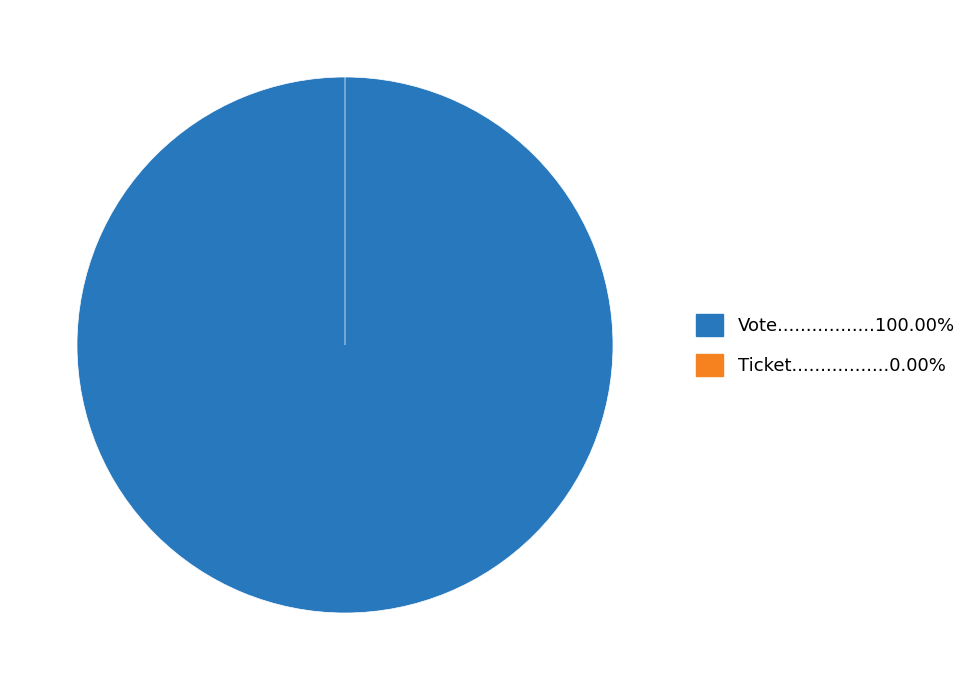

To the nearest percent, what is the combined percentage of Ticket and Vote?

100%